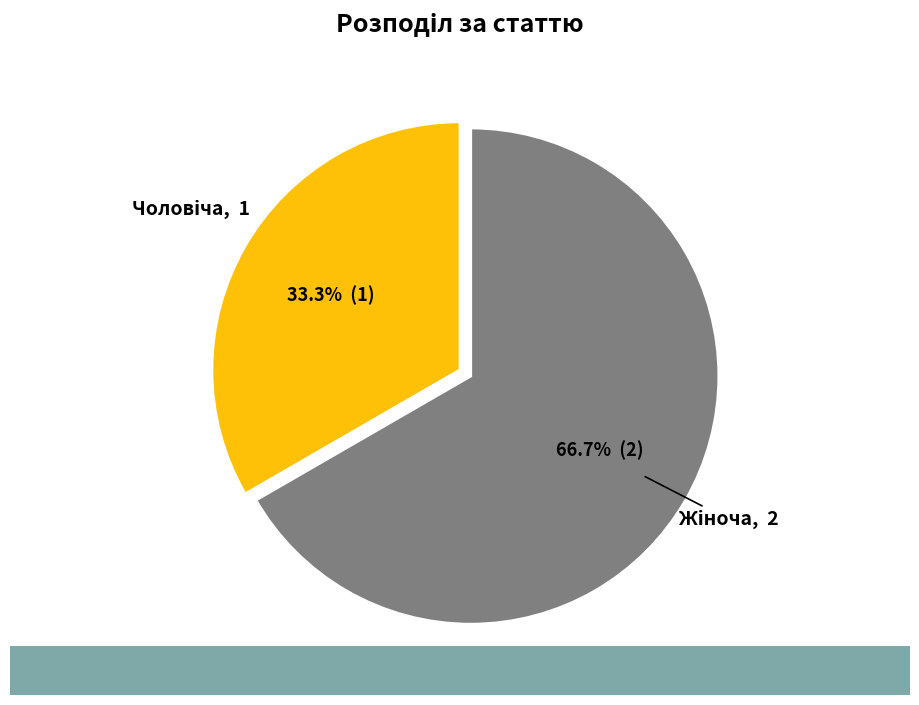

Is there a majority slice in this chart?

Yes